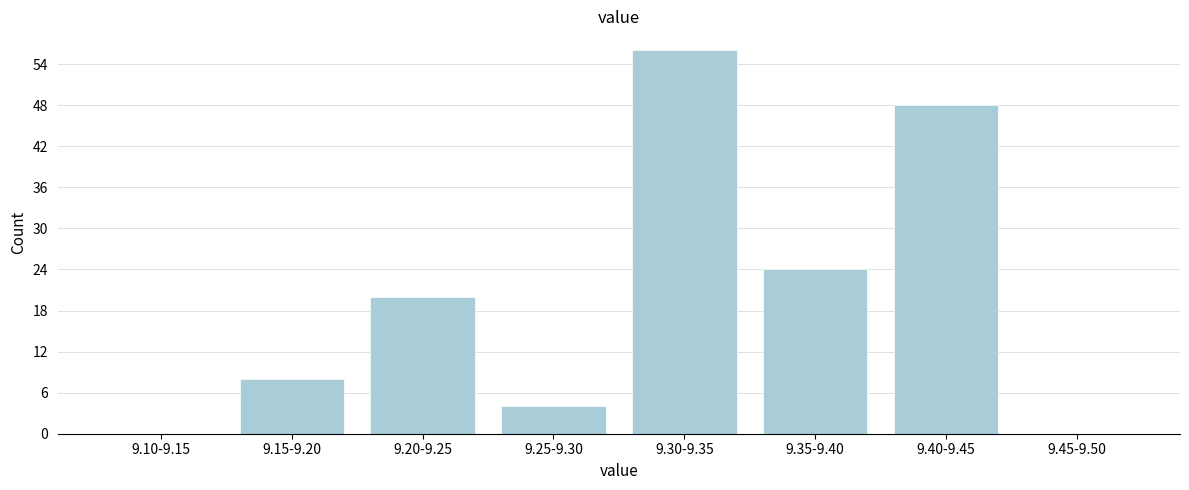

Reading left to right, transcribe all the data shown in this chart.

9.10-9.15=0	9.15-9.20=8	9.20-9.25=20	9.25-9.30=4	9.30-9.35=56	9.35-9.40=24	9.40-9.45=48	9.45-9.50=0